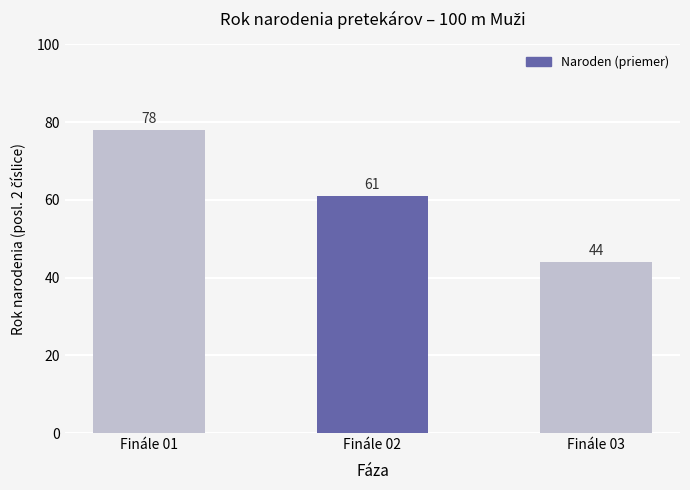

What is the change in value from Finále 01 to Finále 03?

-34